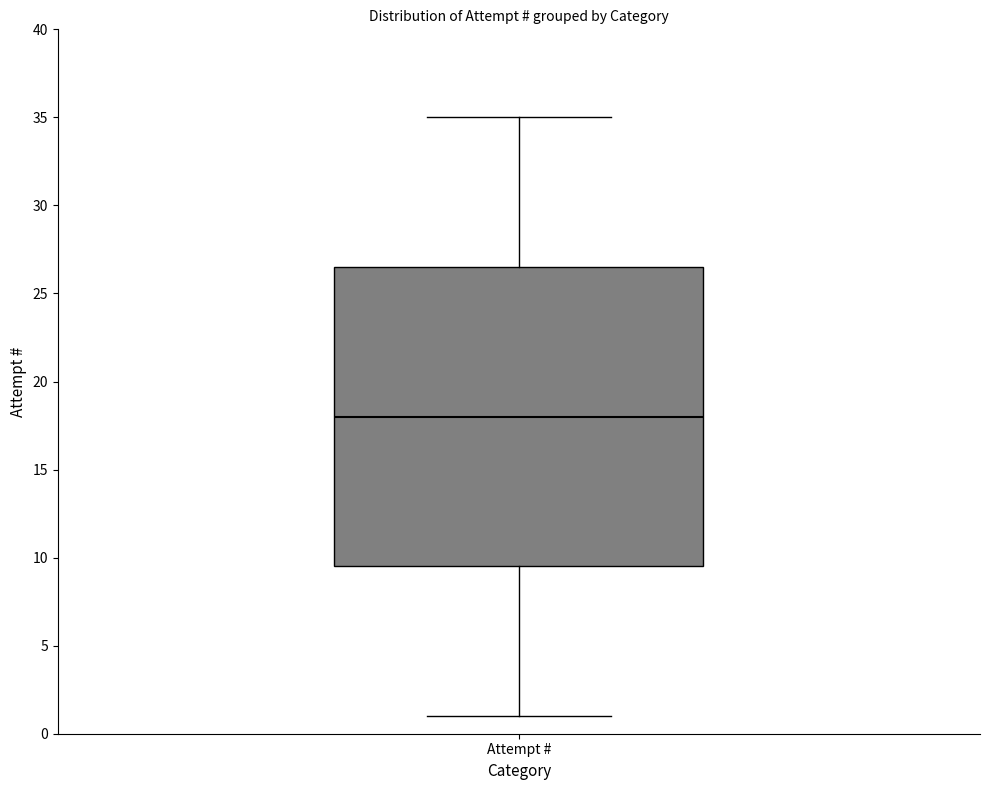

Transcribe this box plot: give where the median line is, the range the box spans, and where the two whiskers end, as read against the y-axis. The values are not printed on the chart, so give them approximately, as read against the axis.

median 18.0, box 9.5 to 26.5, whiskers 1.0 to 35.0